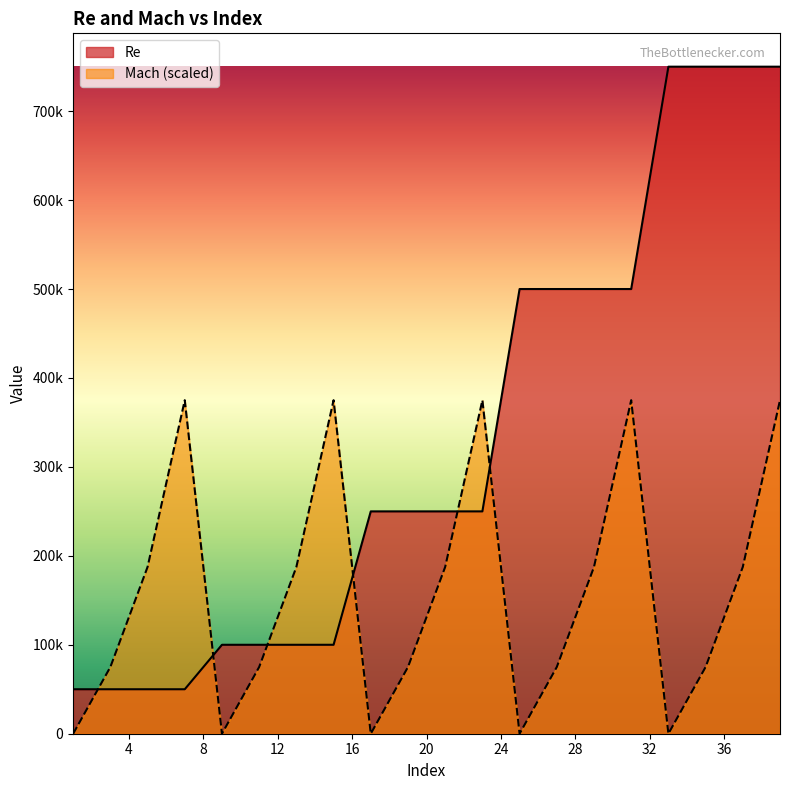

Rank the categories by Mach value from lowest to highest.

1, 9, 17, 25, 33, 3, 11, 19, 27, 35, 5, 13, 21, 29, 37, 7, 15, 23, 31, 39